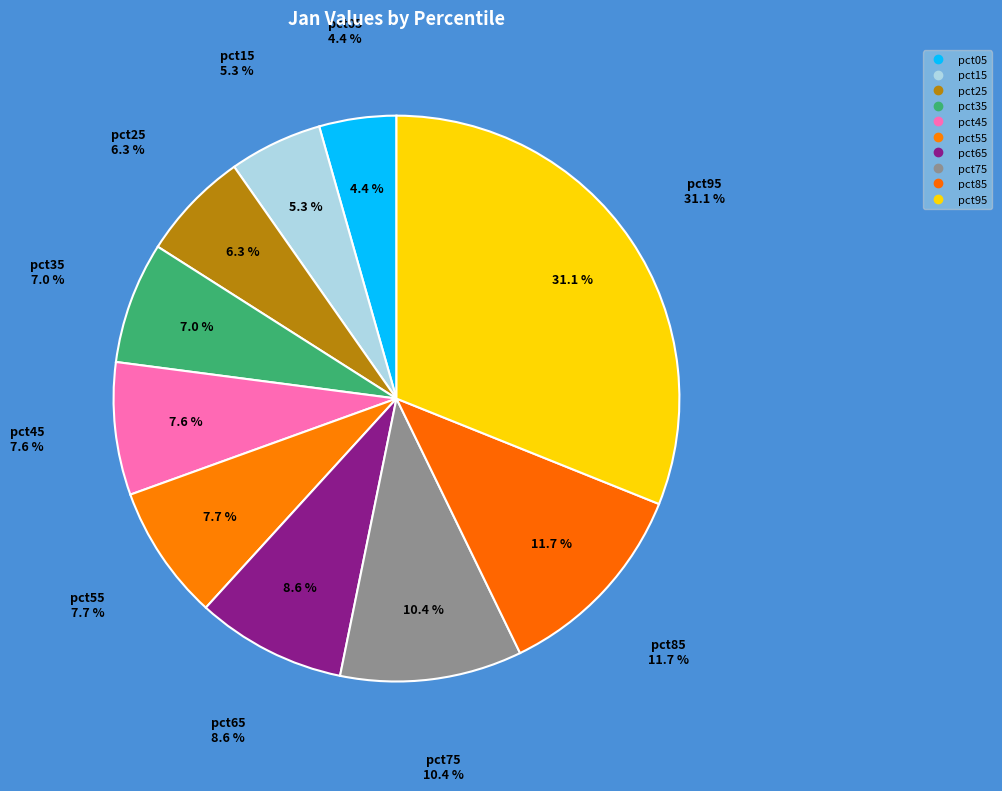

Is there a majority slice in this chart?

No